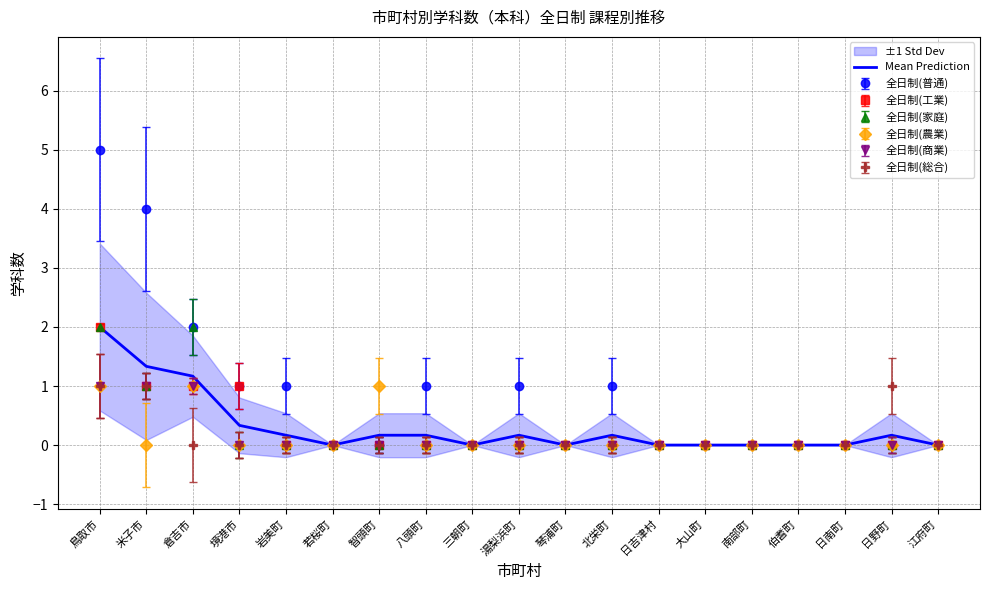

What is the sum of all values?

5.8